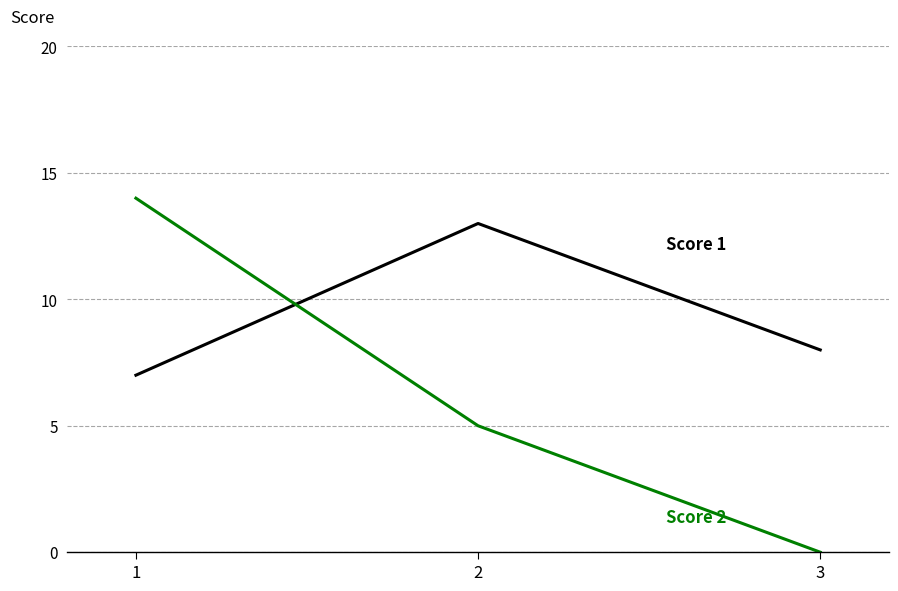

What is the greatest value displayed?

14